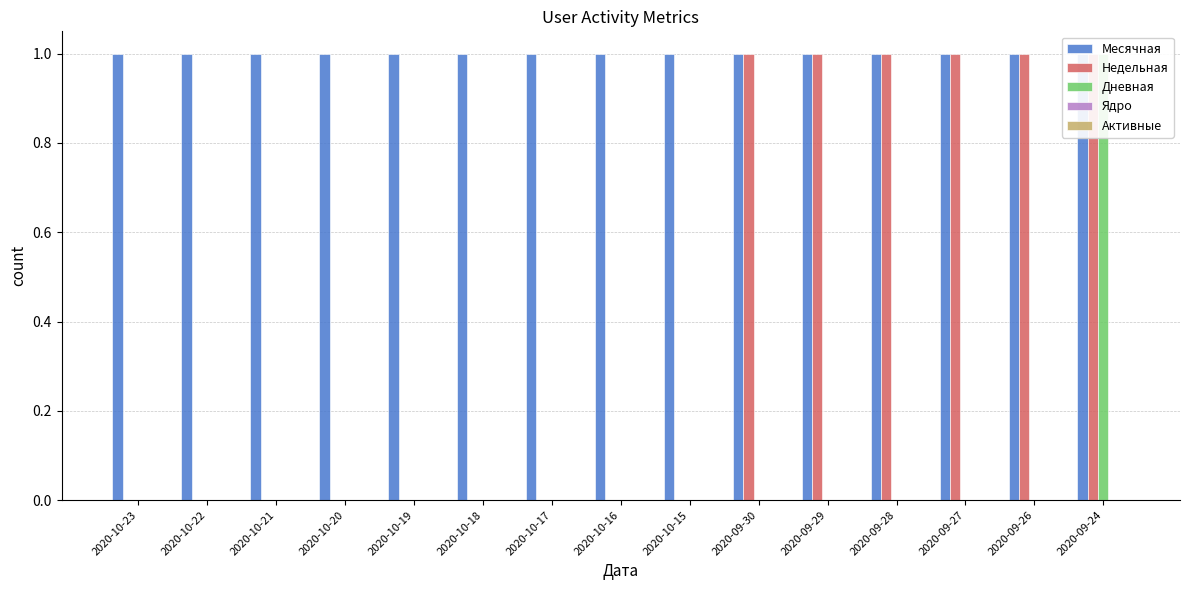

Reading left to right, list all the values displayed in this chart.

Месячная: 1	1	1	1	1	1	1	1	1	1	1	1	1	1	1
Недельная: 0	0	0	0	0	0	0	0	0	1	1	1	1	1	1
Дневная: 0	0	0	0	0	0	0	0	0	0	0	0	0	0	1
Ядро: 0	0	0	0	0	0	0	0	0	0	0	0	0	0	0
Активные: 0	0	0	0	0	0	0	0	0	0	0	0	0	0	0